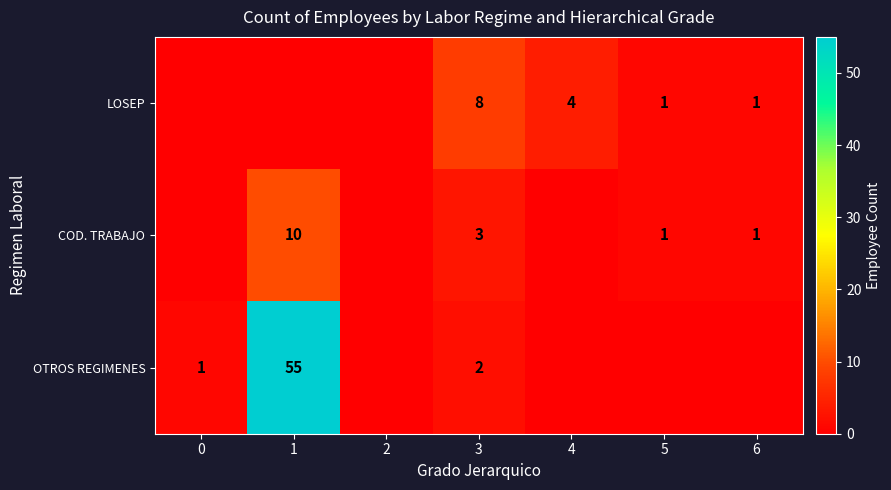

What is the difference between the highest and lowest values at 3?

6